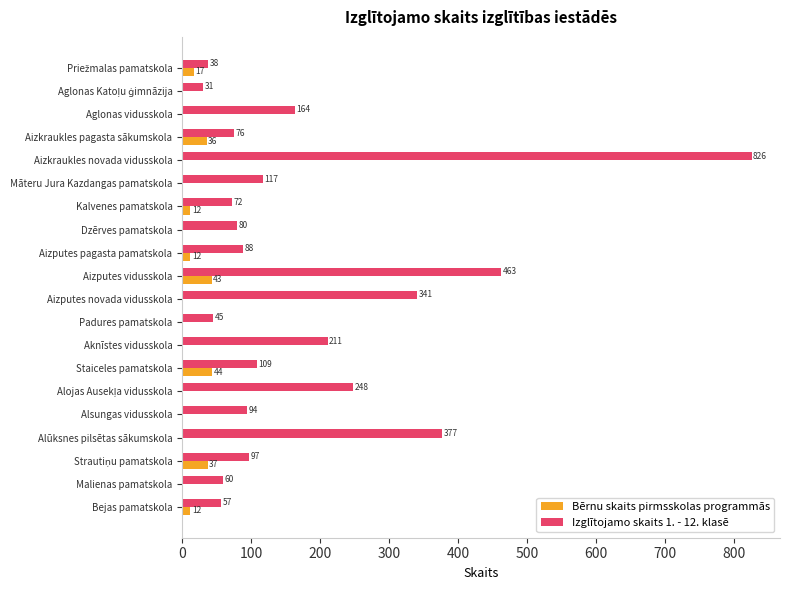

Between Aizputes pagasta pamatskola and Staiceles pamatskola, which series saw the biggest shift?

Bērnu skaits pirmsskolas programmās